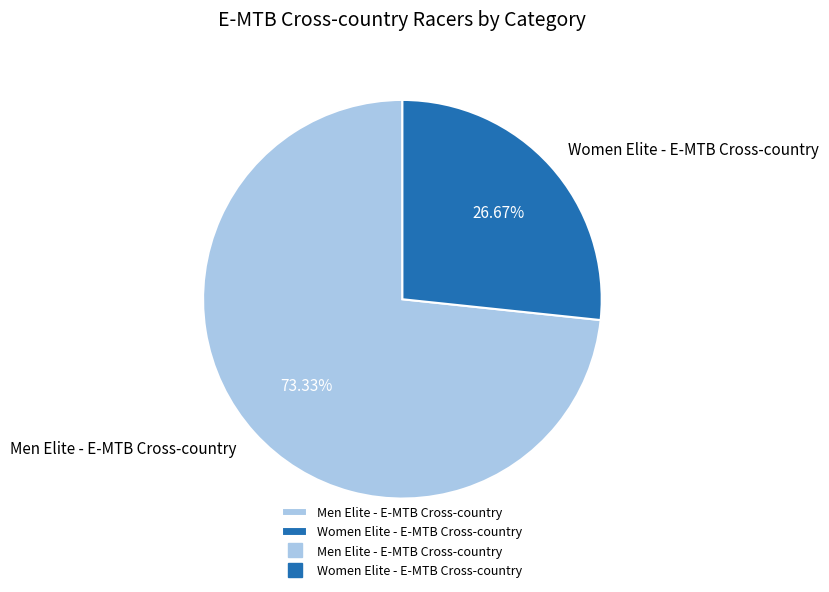

Which slice is the largest?

Men Elite - E-MTB Cross-country